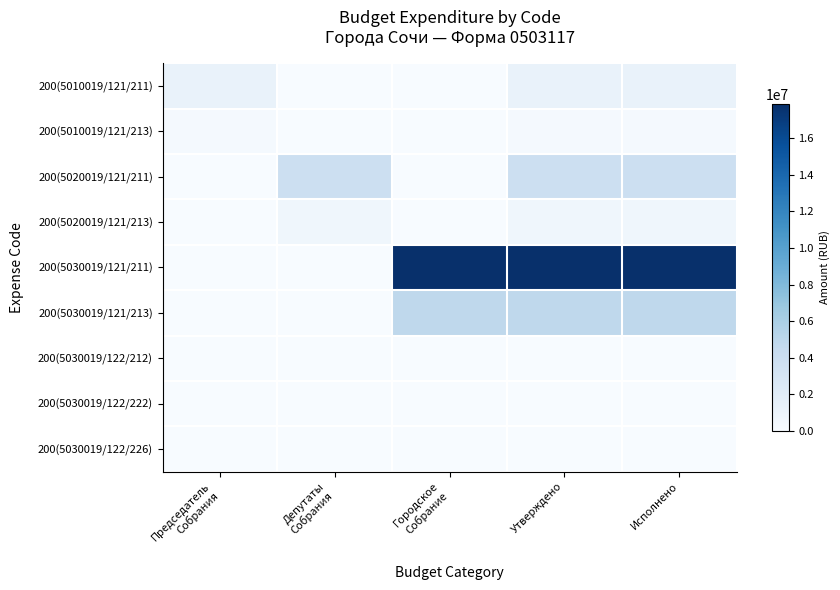

At Городское Собрание, list the series in order from largest to smallest.

200(5030019/121/211), 200(5030019/121/213), 200(5030019/122/222), 200(5030019/122/226), 200(5030019/122/212), 200(5010019/121/211), 200(5010019/121/213), 200(5020019/121/211), 200(5020019/121/213)